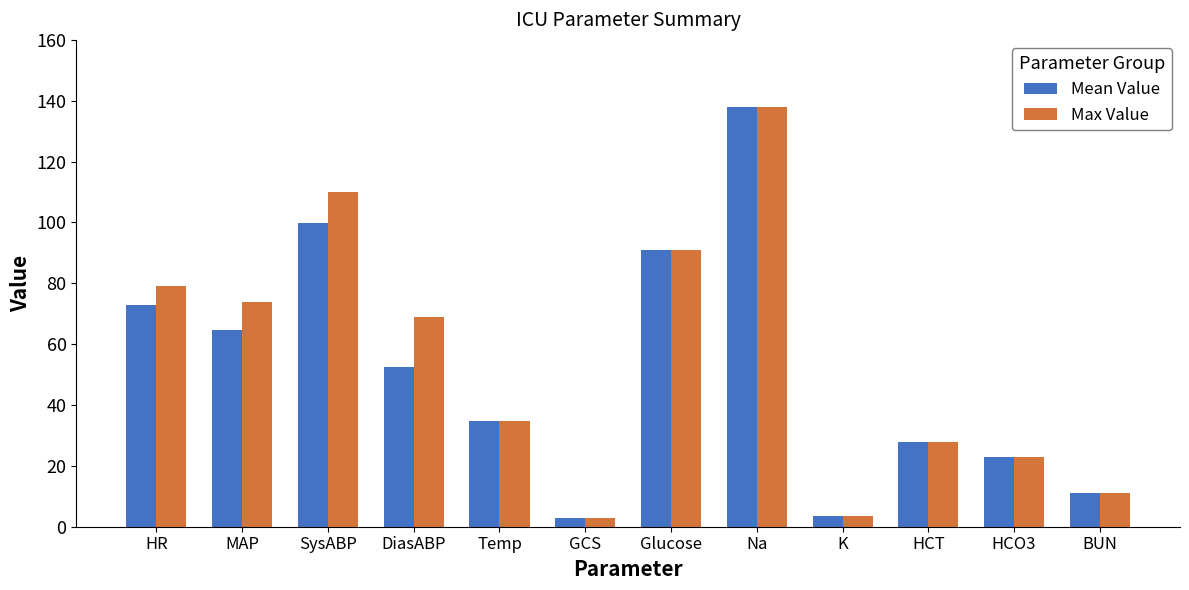

What is the minimum value shown in the chart?

3.0